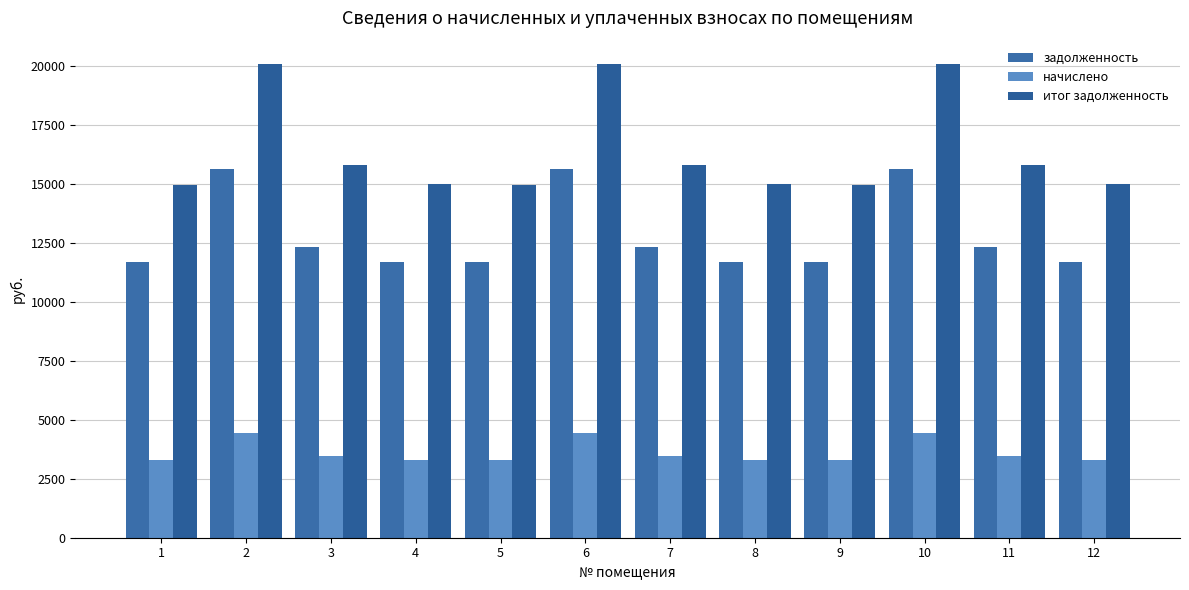

Which series has the widest spread of values?

итог задолженность